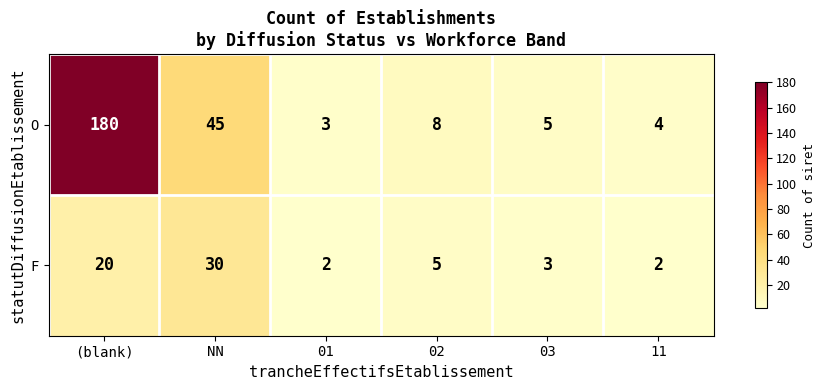

How many categories are shown in the chart?

6